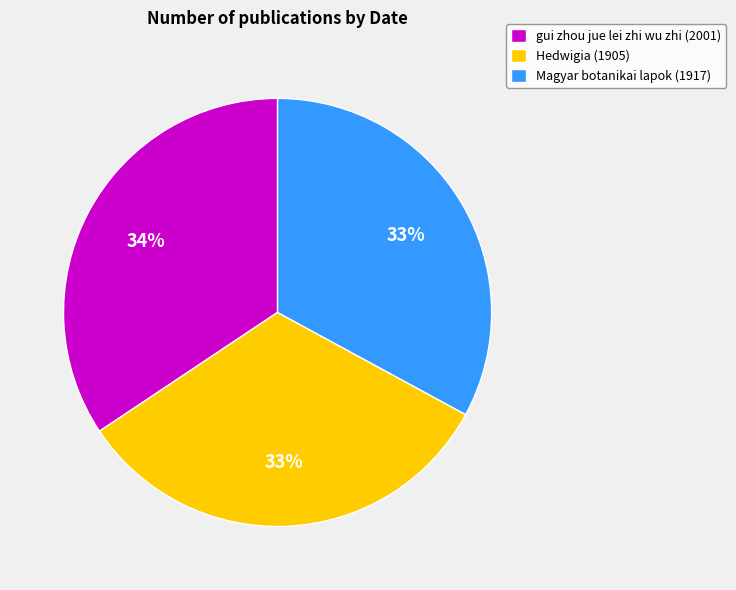

Which category has the biggest portion of the pie?

gui zhou jue lei zhi wu zhi (2001)